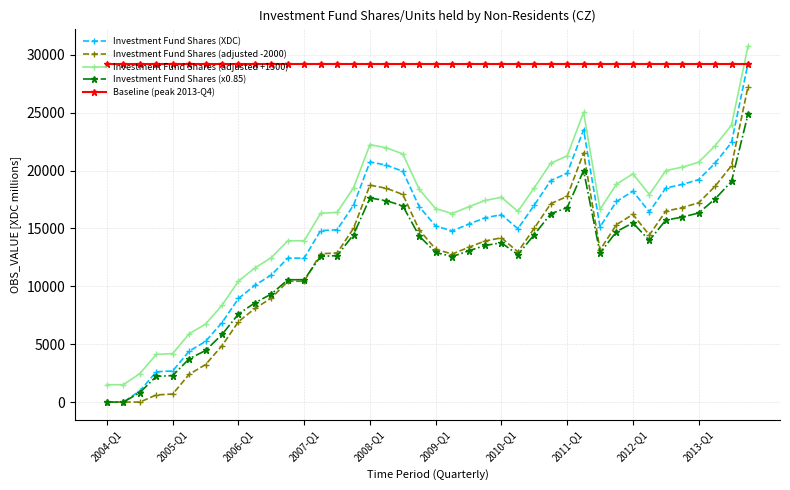

True or false: Investment Fund Shares (adjusted +1500) has more than 1 points higher than both neighbors.

True